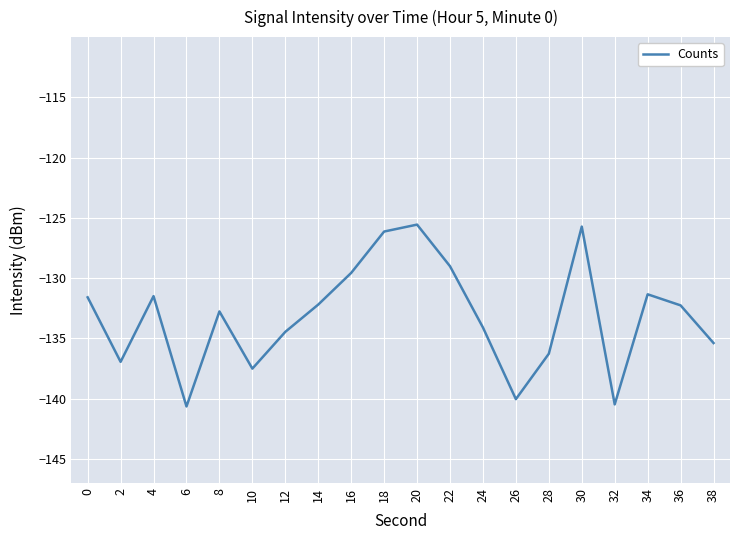

What is the greatest value displayed?

-125.6